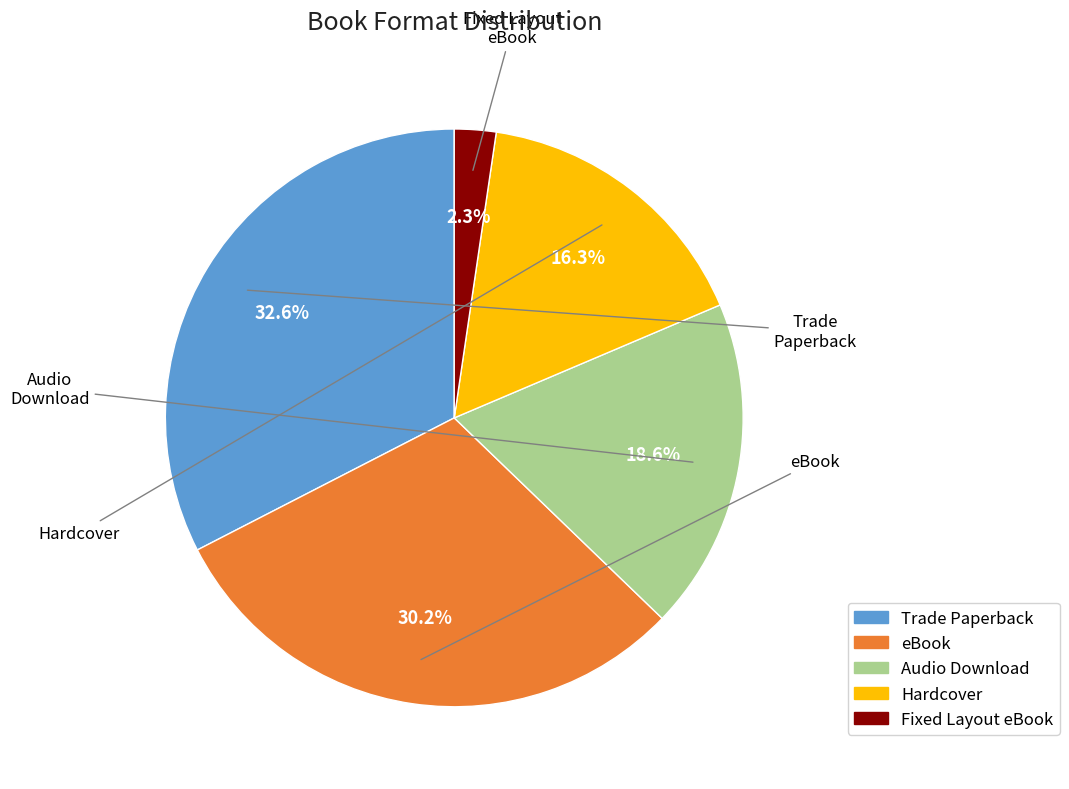

To the nearest percent, what is the average slice percentage?

20%